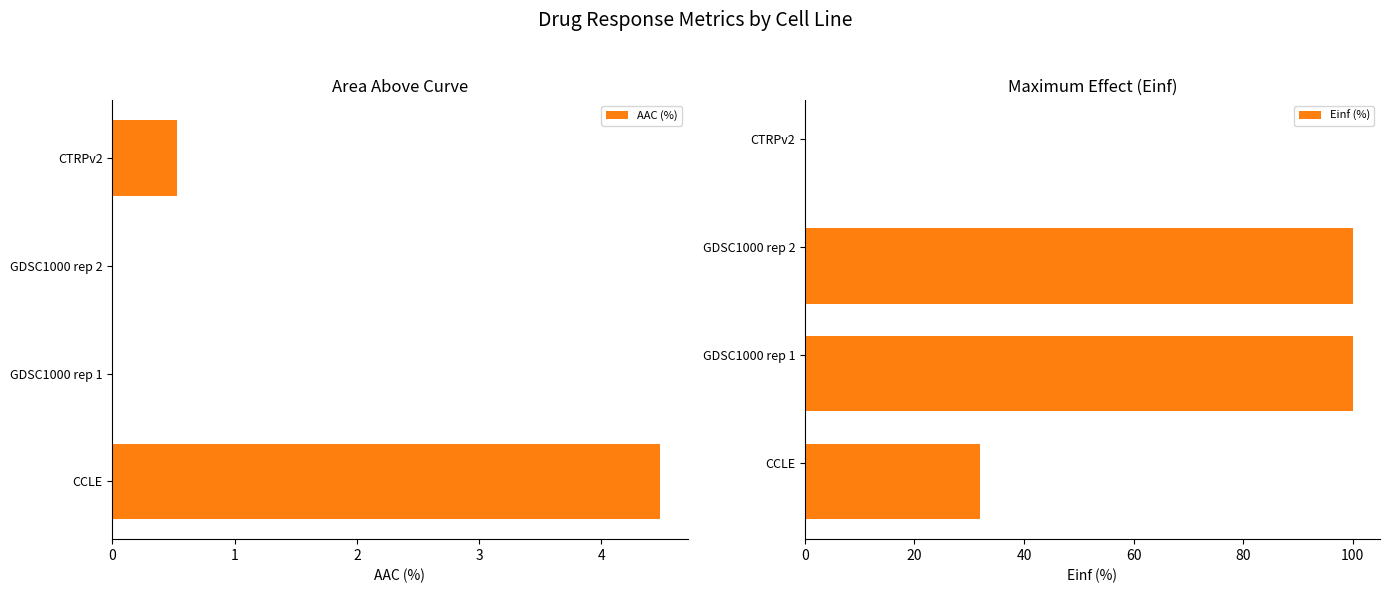

What is the highest value of the AAC (%) series?

4.5